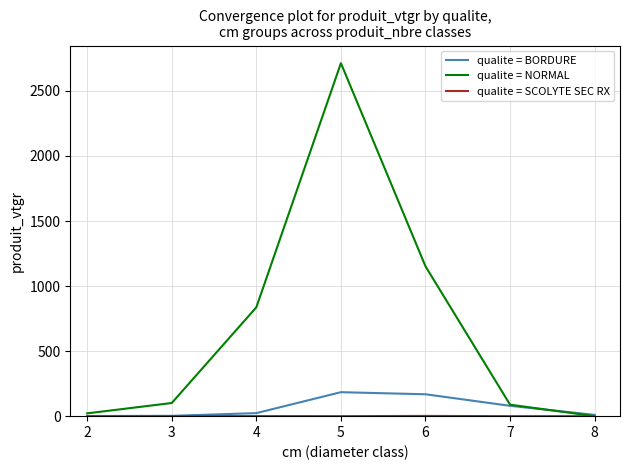

How many positive values does the qualite = NORMAL series have?

6